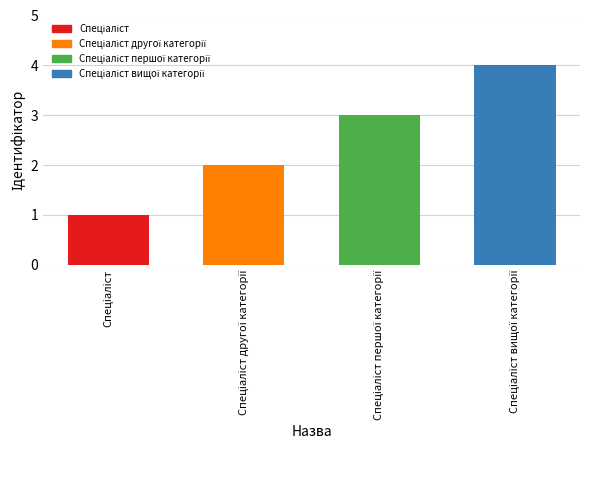

What is the difference between the maximum and minimum values?

3